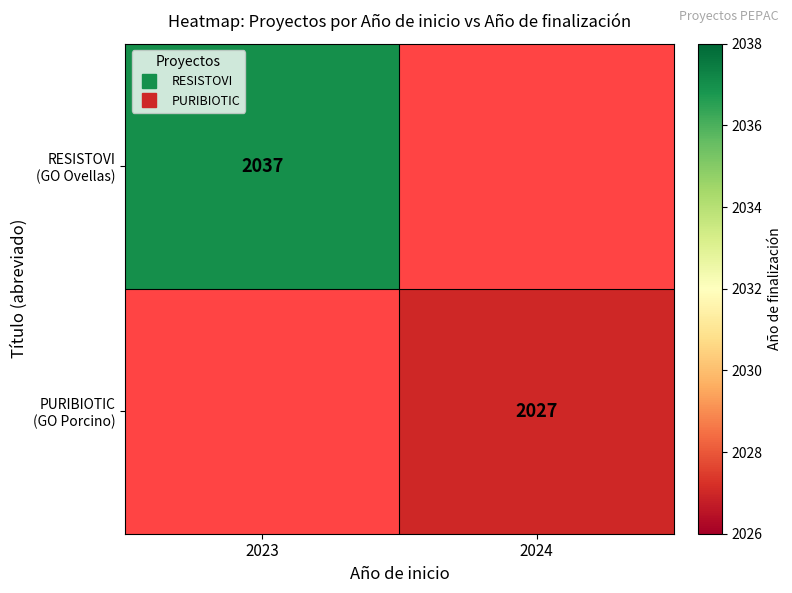

At how many categories does at least one series exceed 2031?

1